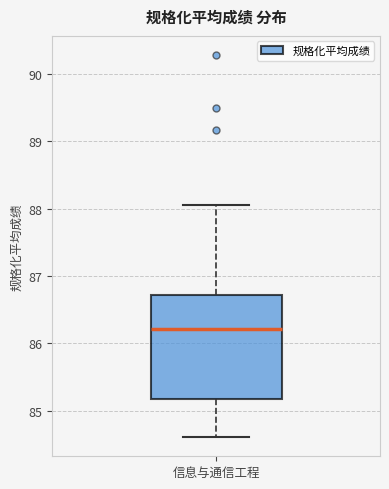

Where is the lower edge of the box for 信息与通信工程 on the y-axis? The values are not printed on the chart, so give them approximately, as read against the axis.

85.2